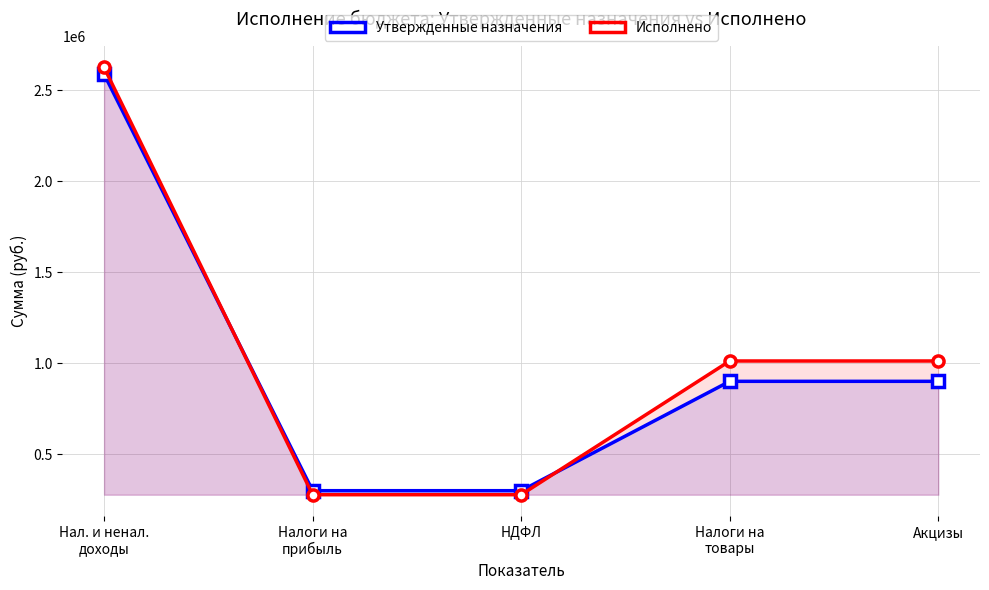

What is the maximum value for Утвержденные назначения?

2589030.5